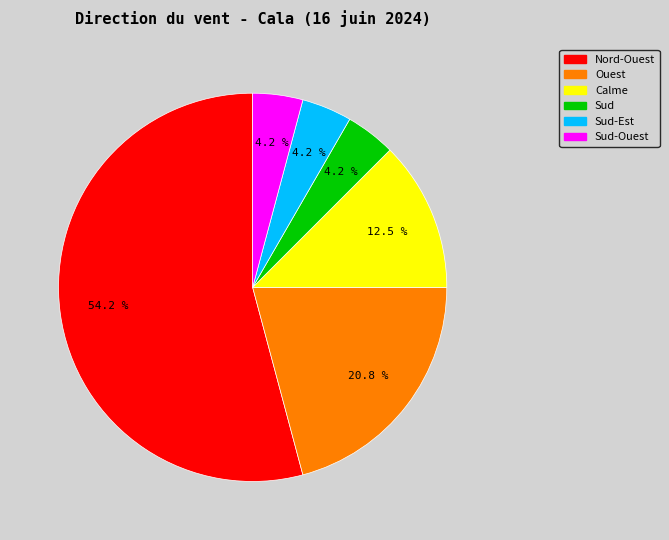

How many slices are in this pie chart?

6